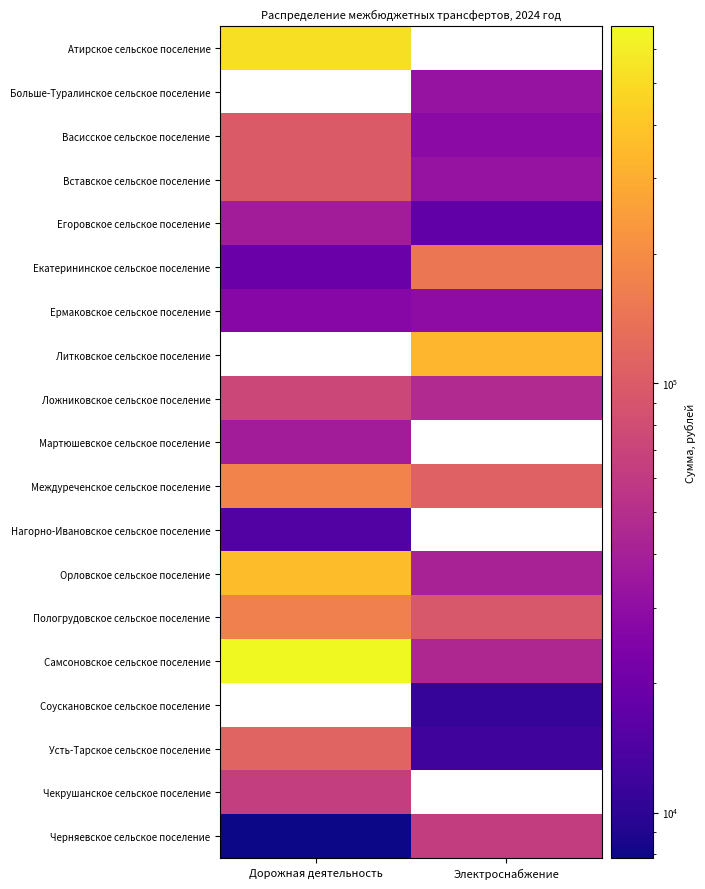

True or false: Нагорно-Ивановское сельское поселение has a value of 23457.2 at Дорожная деятельность.

False